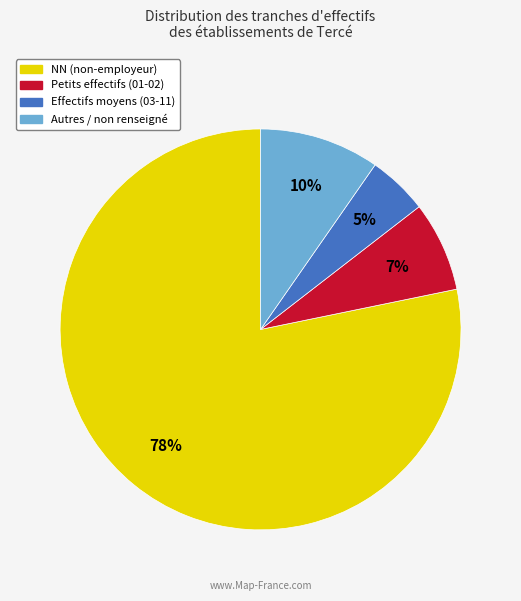

To the nearest percent, what is the average slice percentage?

25%